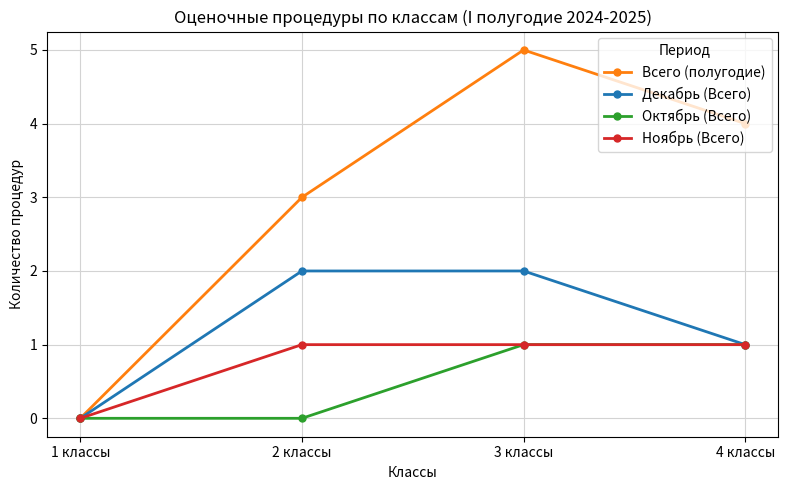

Rank the categories by Всего (полугодие) value from highest to lowest.

3 классы, 4 классы, 2 классы, 1 классы